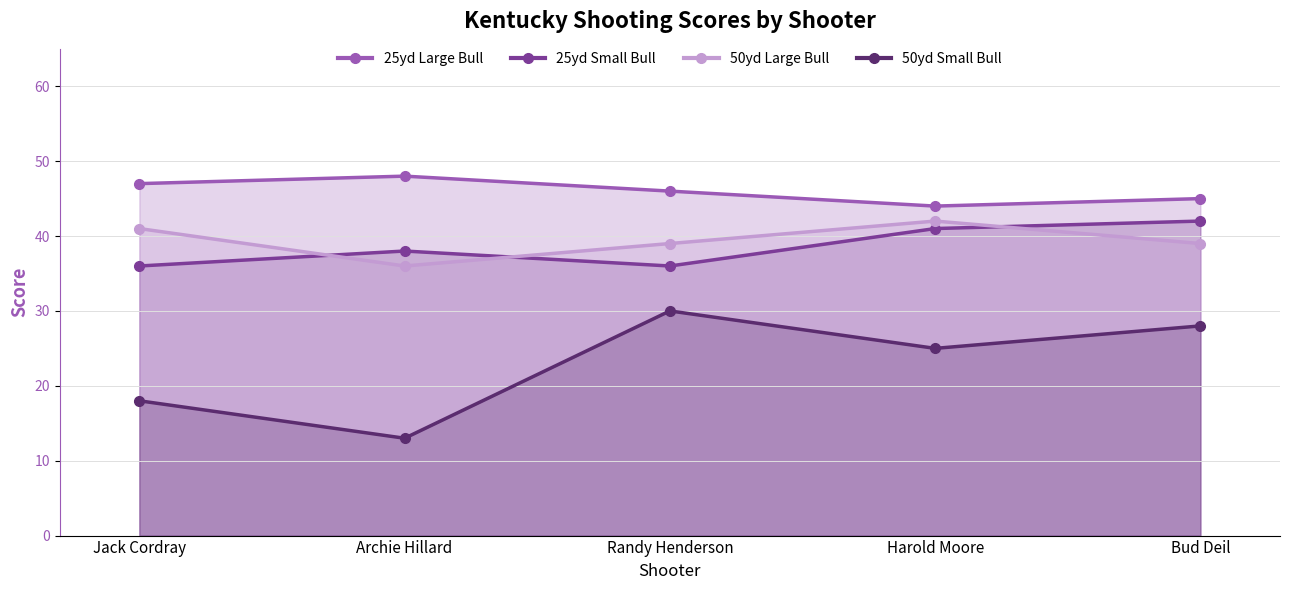

Between Randy Henderson and Archie Hillard, which is larger?

Archie Hillard